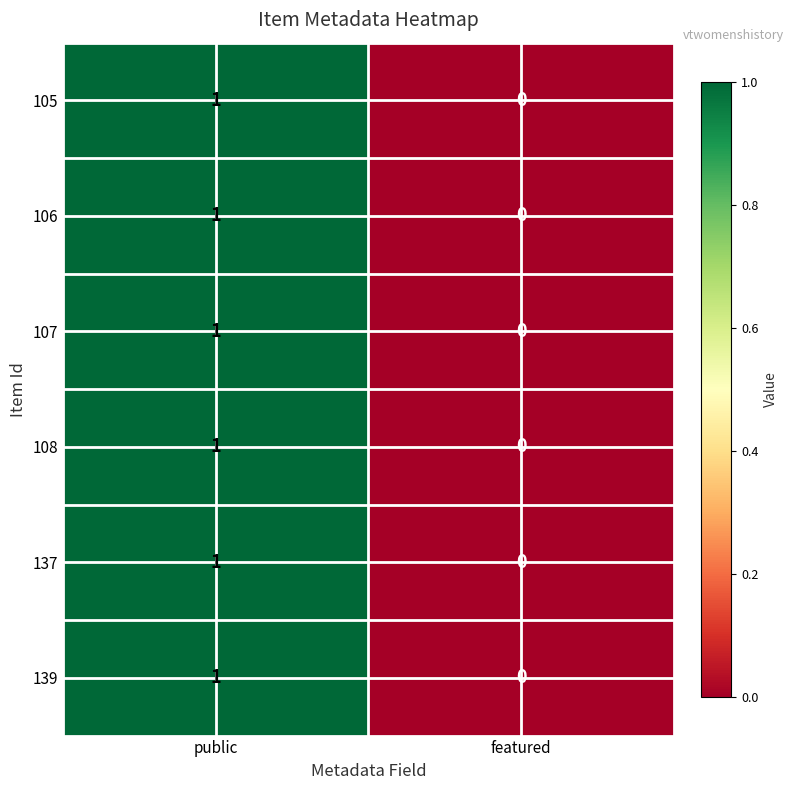

Where is 105 nearest to the value 0?

featured